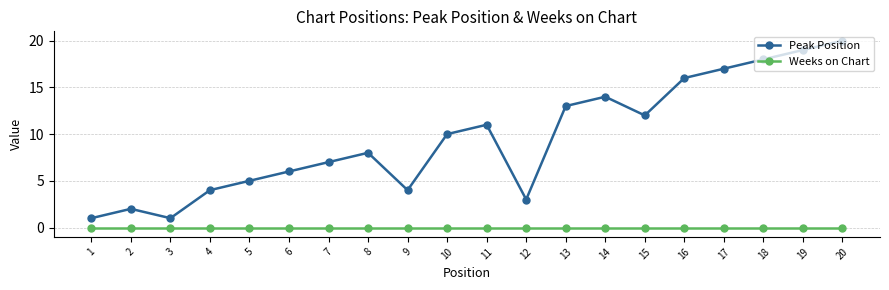

List the series in order of their overall mean, highest first.

Peak Position, Weeks on Chart